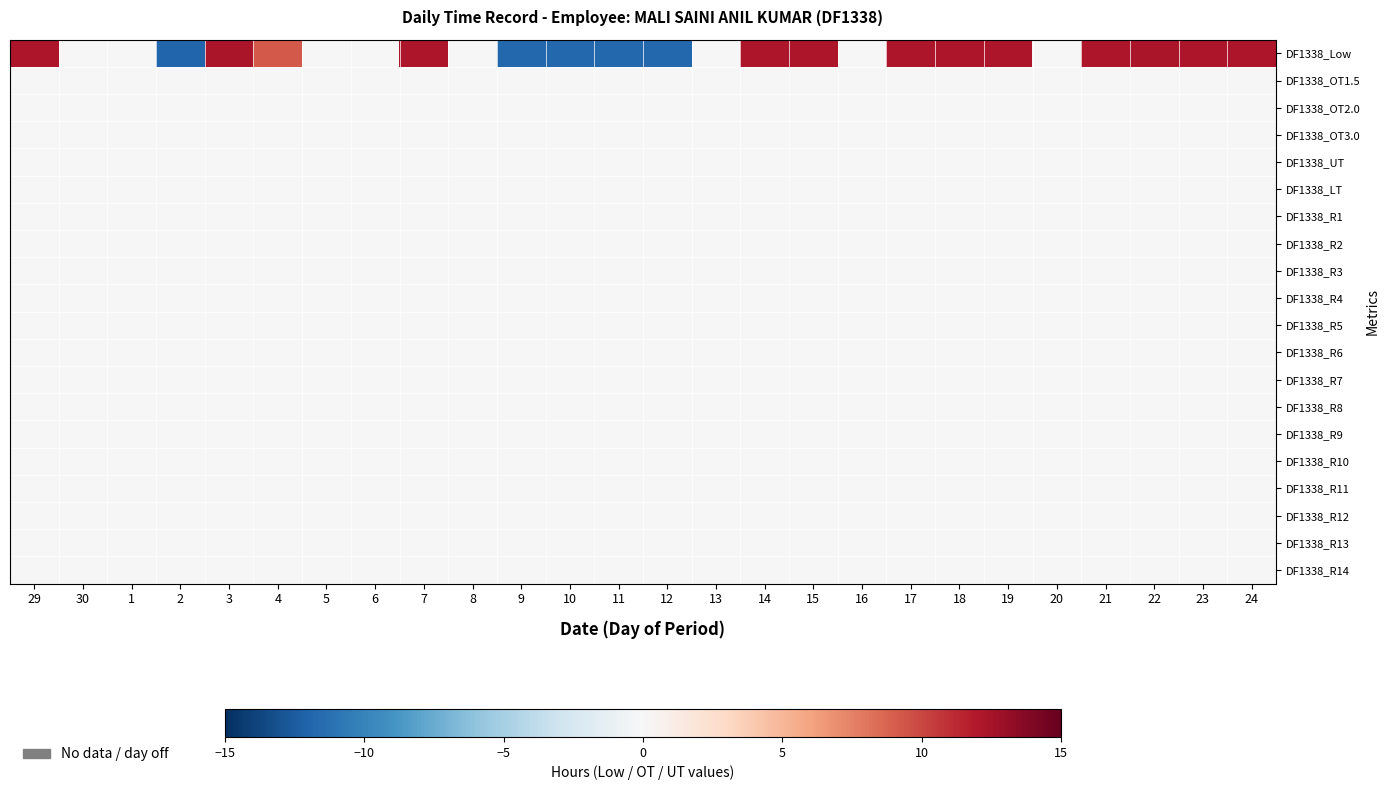

Reading left to right, what are all the values shown in this chart?

DF1338_Low: 29=12.2	30=0.0	1=0.0	2=-11.9	3=12.2	4=9.2	5=0.0	6=0.0	7=12.1	8=0.0	9=-11.8	10=-11.8	11=-11.8	12=-11.8	13=0.0	14=12.1	15=12.1	16=0.0	17=12.1	18=12.1	19=12.2	20=0.0	21=12.1	22=12.2	23=12.2	24=12.1
DF1338_OT1.5: 29=0.0	30=0.0	1=0.0	2=0.0	3=0.0	4=0.0	5=0.0	6=0.0	7=0.0	8=0.0	9=0.0	10=0.0	11=0.0	12=0.0	13=0.0	14=0.0	15=0.0	16=0.0	17=0.0	18=0.0	19=0.0	20=0.0	21=0.0	22=0.0	23=0.0	24=0.0
DF1338_OT2.0: 29=0.0	30=0.0	1=0.0	2=0.0	3=0.0	4=0.0	5=0.0	6=0.0	7=0.0	8=0.0	9=0.0	10=0.0	11=0.0	12=0.0	13=0.0	14=0.0	15=0.0	16=0.0	17=0.0	18=0.0	19=0.0	20=0.0	21=0.0	22=0.0	23=0.0	24=0.0
DF1338_OT3.0: 29=0.0	30=0.0	1=0.0	2=0.0	3=0.0	4=0.0	5=0.0	6=0.0	7=0.0	8=0.0	9=0.0	10=0.0	11=0.0	12=0.0	13=0.0	14=0.0	15=0.0	16=0.0	17=0.0	18=0.0	19=0.0	20=0.0	21=0.0	22=0.0	23=0.0	24=0.0
DF1338_UT: 29=0.0	30=0.0	1=0.0	2=0.0	3=0.0	4=0.0	5=0.0	6=0.0	7=0.0	8=0.0	9=0.0	10=0.0	11=0.0	12=0.0	13=0.0	14=0.0	15=0.0	16=0.0	17=0.0	18=0.0	19=0.0	20=0.0	21=0.0	22=0.0	23=0.0	24=0.0
DF1338_LT: 29=0.0	30=0.0	1=0.0	2=0.0	3=0.0	4=0.0	5=0.0	6=0.0	7=0.0	8=0.0	9=0.0	10=0.0	11=0.0	12=0.0	13=0.0	14=0.0	15=0.0	16=0.0	17=0.0	18=0.0	19=0.0	20=0.0	21=0.0	22=0.0	23=0.0	24=0.0
DF1338_R1: 29=0.0	30=0.0	1=0.0	2=0.0	3=0.0	4=0.0	5=0.0	6=0.0	7=0.0	8=0.0	9=0.0	10=0.0	11=0.0	12=0.0	13=0.0	14=0.0	15=0.0	16=0.0	17=0.0	18=0.0	19=0.0	20=0.0	21=0.0	22=0.0	23=0.0	24=0.0
DF1338_R2: 29=0.0	30=0.0	1=0.0	2=0.0	3=0.0	4=0.0	5=0.0	6=0.0	7=0.0	8=0.0	9=0.0	10=0.0	11=0.0	12=0.0	13=0.0	14=0.0	15=0.0	16=0.0	17=0.0	18=0.0	19=0.0	20=0.0	21=0.0	22=0.0	23=0.0	24=0.0
DF1338_R3: 29=0.0	30=0.0	1=0.0	2=0.0	3=0.0	4=0.0	5=0.0	6=0.0	7=0.0	8=0.0	9=0.0	10=0.0	11=0.0	12=0.0	13=0.0	14=0.0	15=0.0	16=0.0	17=0.0	18=0.0	19=0.0	20=0.0	21=0.0	22=0.0	23=0.0	24=0.0
DF1338_R4: 29=0.0	30=0.0	1=0.0	2=0.0	3=0.0	4=0.0	5=0.0	6=0.0	7=0.0	8=0.0	9=0.0	10=0.0	11=0.0	12=0.0	13=0.0	14=0.0	15=0.0	16=0.0	17=0.0	18=0.0	19=0.0	20=0.0	21=0.0	22=0.0	23=0.0	24=0.0
DF1338_R5: 29=0.0	30=0.0	1=0.0	2=0.0	3=0.0	4=0.0	5=0.0	6=0.0	7=0.0	8=0.0	9=0.0	10=0.0	11=0.0	12=0.0	13=0.0	14=0.0	15=0.0	16=0.0	17=0.0	18=0.0	19=0.0	20=0.0	21=0.0	22=0.0	23=0.0	24=0.0
DF1338_R6: 29=0.0	30=0.0	1=0.0	2=0.0	3=0.0	4=0.0	5=0.0	6=0.0	7=0.0	8=0.0	9=0.0	10=0.0	11=0.0	12=0.0	13=0.0	14=0.0	15=0.0	16=0.0	17=0.0	18=0.0	19=0.0	20=0.0	21=0.0	22=0.0	23=0.0	24=0.0
DF1338_R7: 29=0.0	30=0.0	1=0.0	2=0.0	3=0.0	4=0.0	5=0.0	6=0.0	7=0.0	8=0.0	9=0.0	10=0.0	11=0.0	12=0.0	13=0.0	14=0.0	15=0.0	16=0.0	17=0.0	18=0.0	19=0.0	20=0.0	21=0.0	22=0.0	23=0.0	24=0.0
DF1338_R8: 29=0.0	30=0.0	1=0.0	2=0.0	3=0.0	4=0.0	5=0.0	6=0.0	7=0.0	8=0.0	9=0.0	10=0.0	11=0.0	12=0.0	13=0.0	14=0.0	15=0.0	16=0.0	17=0.0	18=0.0	19=0.0	20=0.0	21=0.0	22=0.0	23=0.0	24=0.0
DF1338_R9: 29=0.0	30=0.0	1=0.0	2=0.0	3=0.0	4=0.0	5=0.0	6=0.0	7=0.0	8=0.0	9=0.0	10=0.0	11=0.0	12=0.0	13=0.0	14=0.0	15=0.0	16=0.0	17=0.0	18=0.0	19=0.0	20=0.0	21=0.0	22=0.0	23=0.0	24=0.0
DF1338_R10: 29=0.0	30=0.0	1=0.0	2=0.0	3=0.0	4=0.0	5=0.0	6=0.0	7=0.0	8=0.0	9=0.0	10=0.0	11=0.0	12=0.0	13=0.0	14=0.0	15=0.0	16=0.0	17=0.0	18=0.0	19=0.0	20=0.0	21=0.0	22=0.0	23=0.0	24=0.0
DF1338_R11: 29=0.0	30=0.0	1=0.0	2=0.0	3=0.0	4=0.0	5=0.0	6=0.0	7=0.0	8=0.0	9=0.0	10=0.0	11=0.0	12=0.0	13=0.0	14=0.0	15=0.0	16=0.0	17=0.0	18=0.0	19=0.0	20=0.0	21=0.0	22=0.0	23=0.0	24=0.0
DF1338_R12: 29=0.0	30=0.0	1=0.0	2=0.0	3=0.0	4=0.0	5=0.0	6=0.0	7=0.0	8=0.0	9=0.0	10=0.0	11=0.0	12=0.0	13=0.0	14=0.0	15=0.0	16=0.0	17=0.0	18=0.0	19=0.0	20=0.0	21=0.0	22=0.0	23=0.0	24=0.0
DF1338_R13: 29=0.0	30=0.0	1=0.0	2=0.0	3=0.0	4=0.0	5=0.0	6=0.0	7=0.0	8=0.0	9=0.0	10=0.0	11=0.0	12=0.0	13=0.0	14=0.0	15=0.0	16=0.0	17=0.0	18=0.0	19=0.0	20=0.0	21=0.0	22=0.0	23=0.0	24=0.0
DF1338_R14: 29=0.0	30=0.0	1=0.0	2=0.0	3=0.0	4=0.0	5=0.0	6=0.0	7=0.0	8=0.0	9=0.0	10=0.0	11=0.0	12=0.0	13=0.0	14=0.0	15=0.0	16=0.0	17=0.0	18=0.0	19=0.0	20=0.0	21=0.0	22=0.0	23=0.0	24=0.0